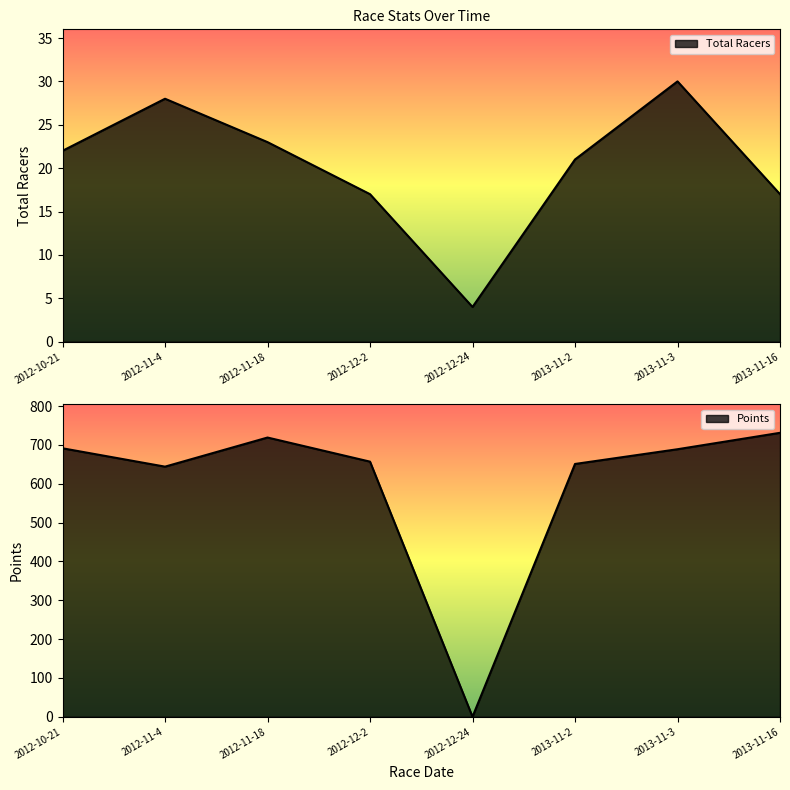

Which label corresponds to the smallest value in the chart?

2012-12-24